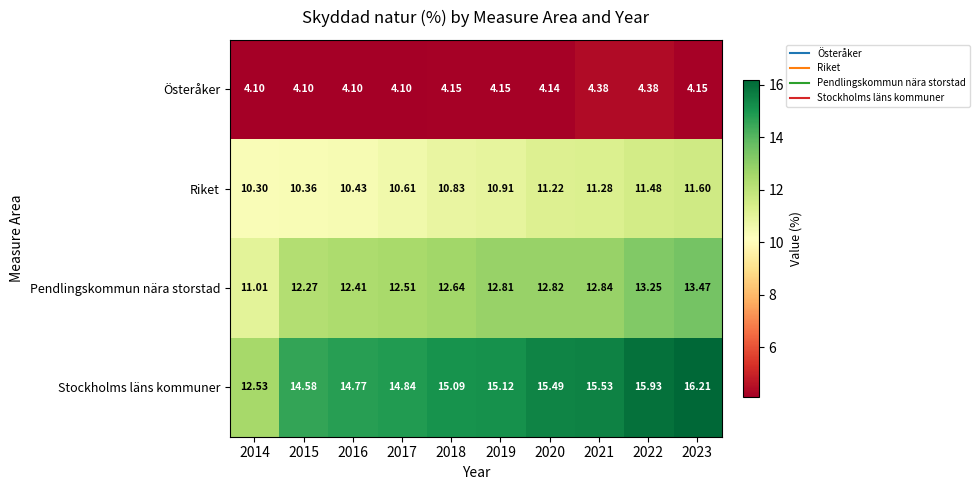

Is the value of Pendlingskommun nära storstad at 2018 greater than the value of Stockholms läns kommuner at 2019?

No